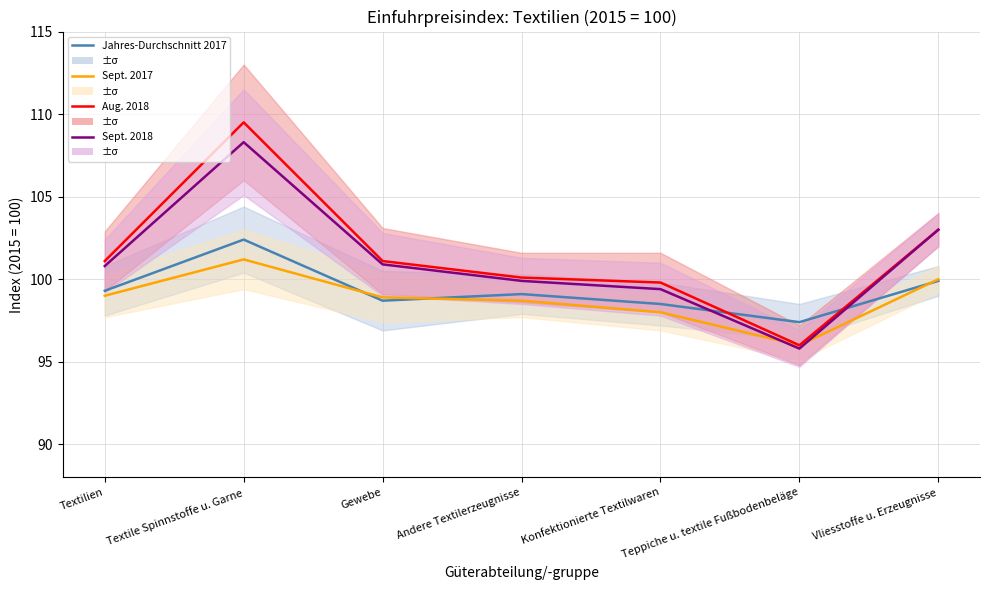

At which label is Aug. 2018 closest to 102?

Textilien